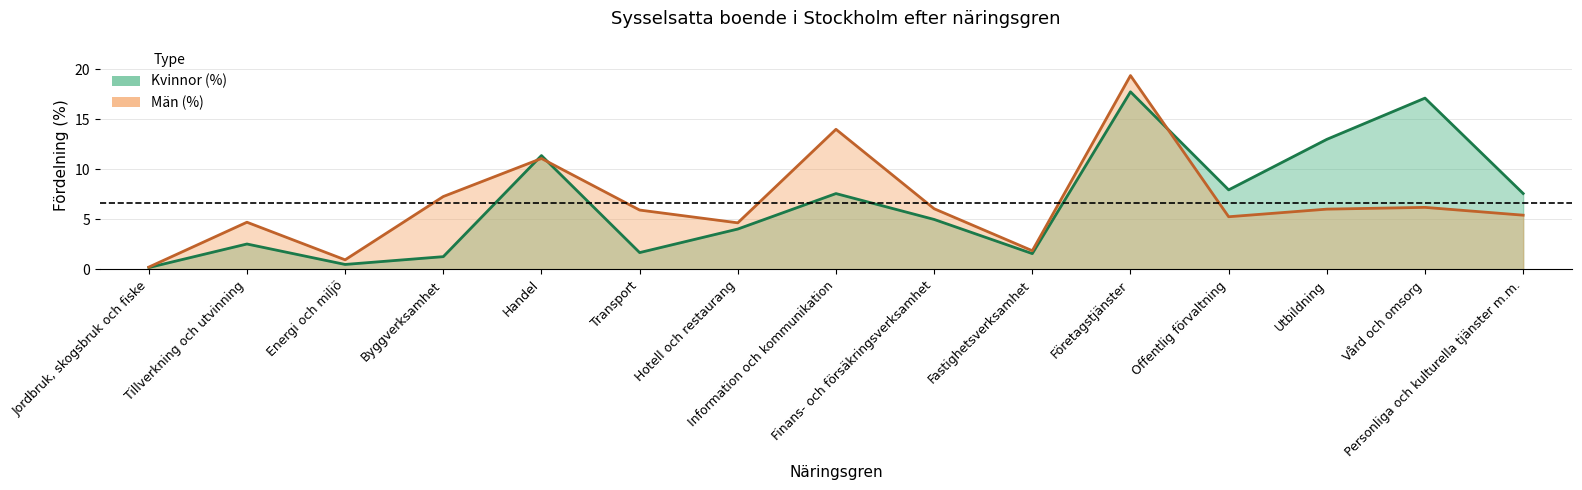

Which series has the largest range (max minus min)?

Män (antal)